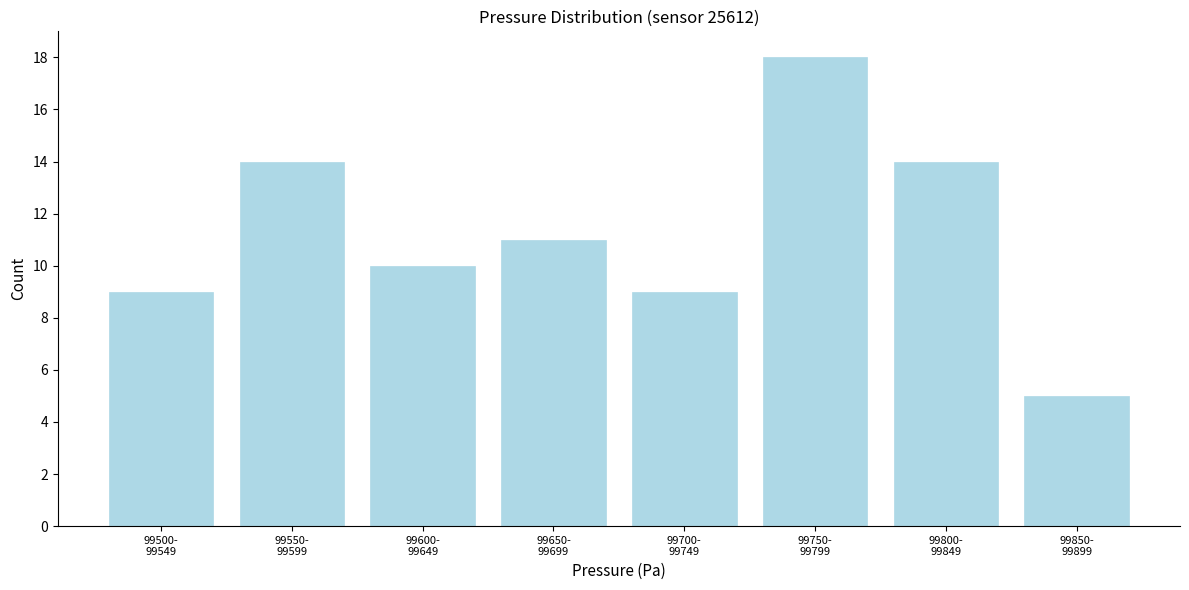

Reading left to right, transcribe all the data shown in this chart.

9	14	10	11	9	18	14	5